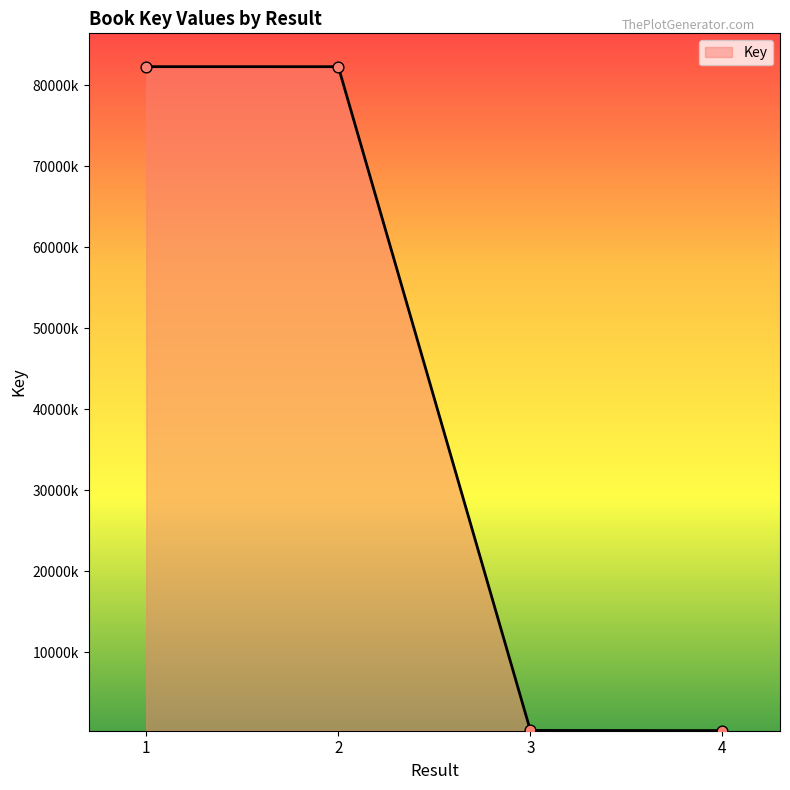

Approximately how many times larger is the value at 2 compared to 3?

244.7